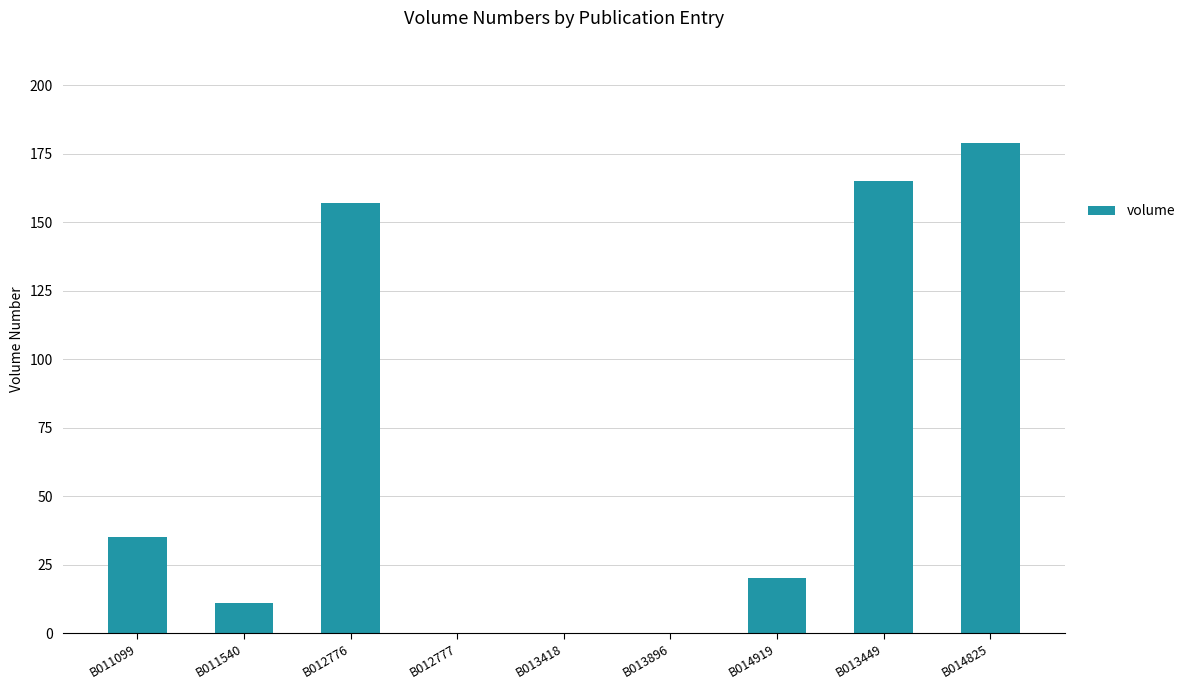

How many data points does each series have?

9